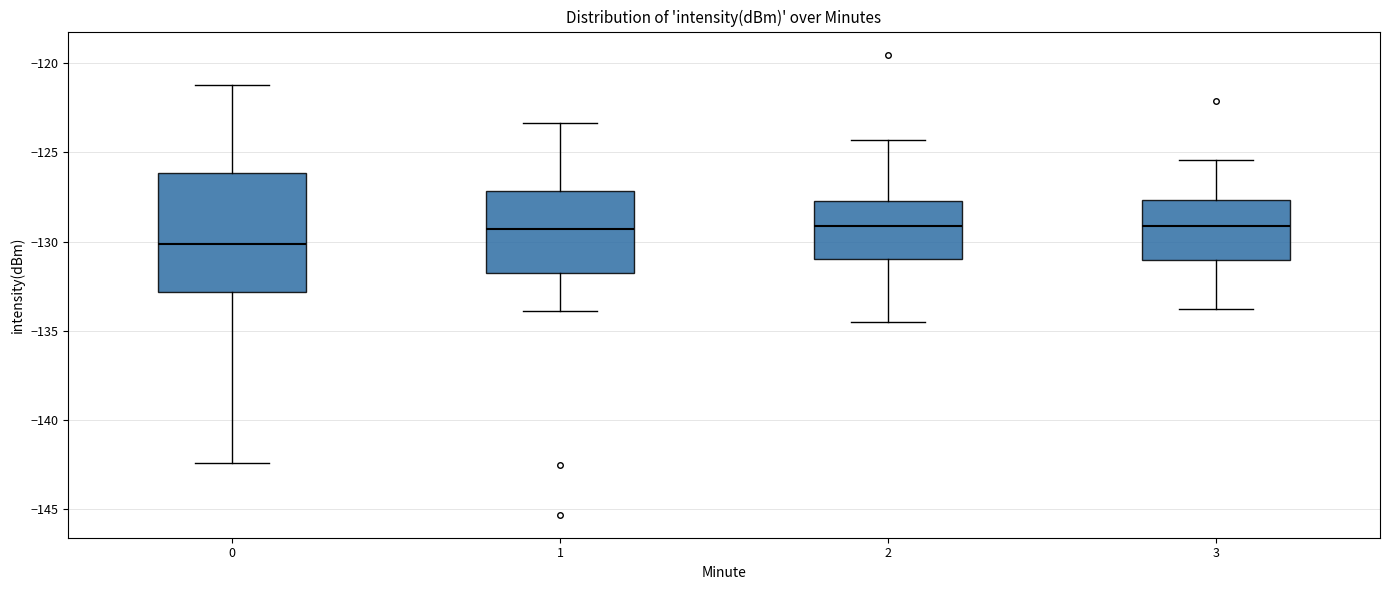

Comparing the boxes themselves (not the whiskers), which one is the tallest?

0